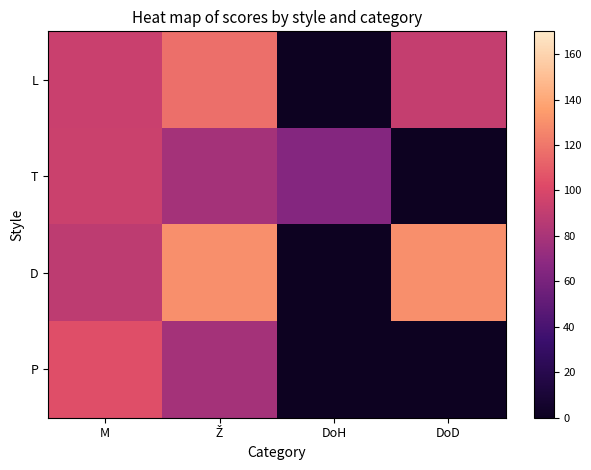

At which category is the sum across all series the highest?

Ž